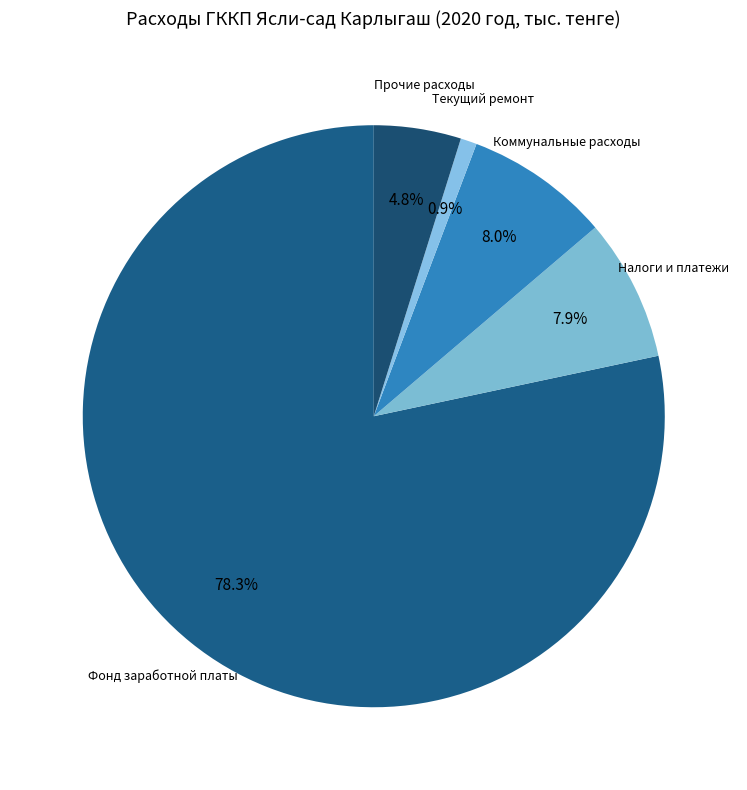

Which slice is the largest?

Фонд заработной платы